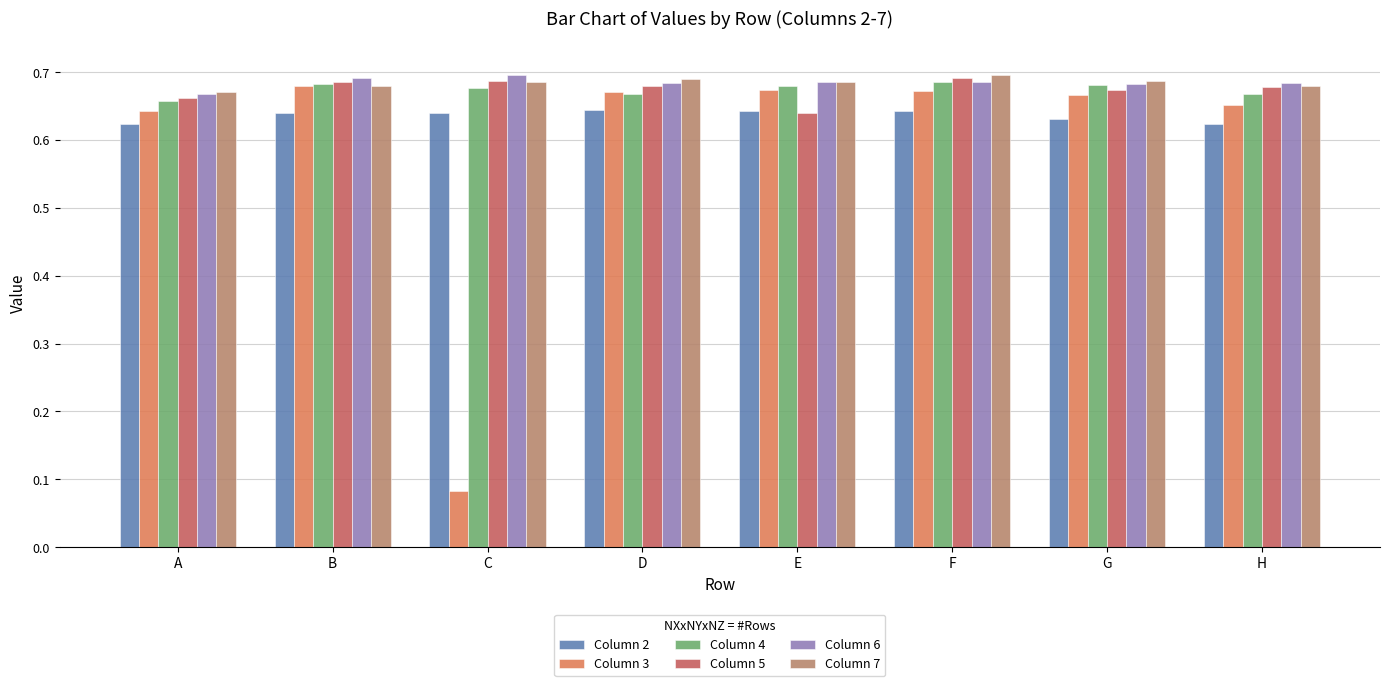

What is the total value across all series at G?

4.0